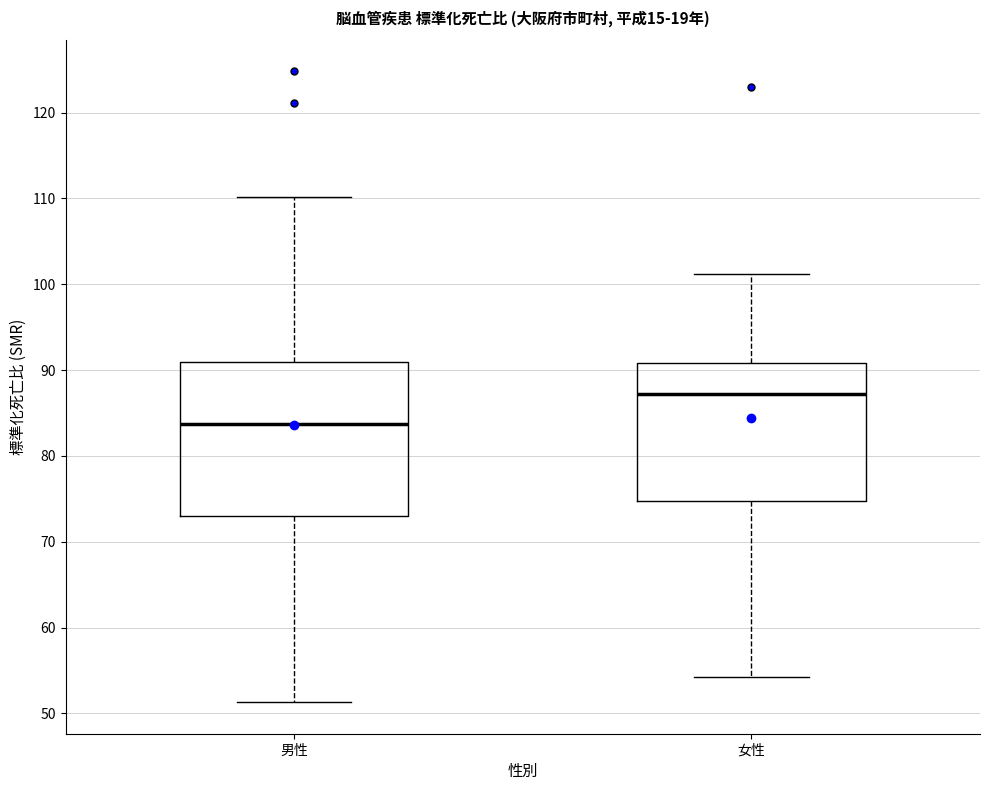

Which box has the lowest median line?

男性